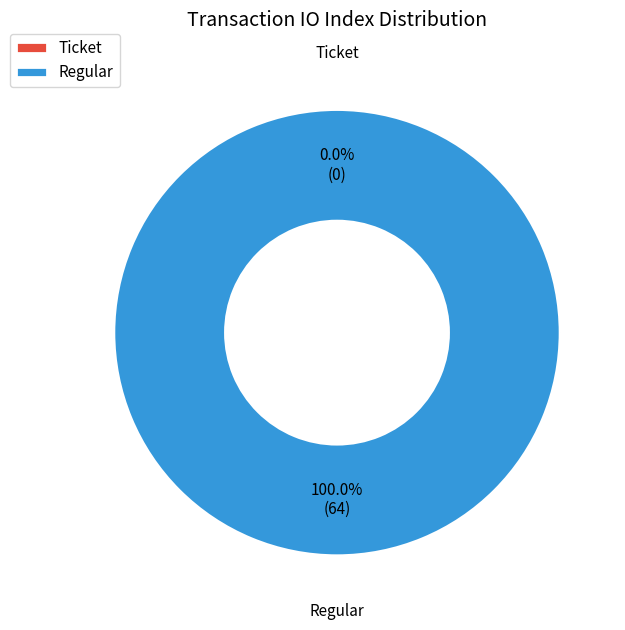

Combined, do Ticket and Regular account for over 50%?

Yes